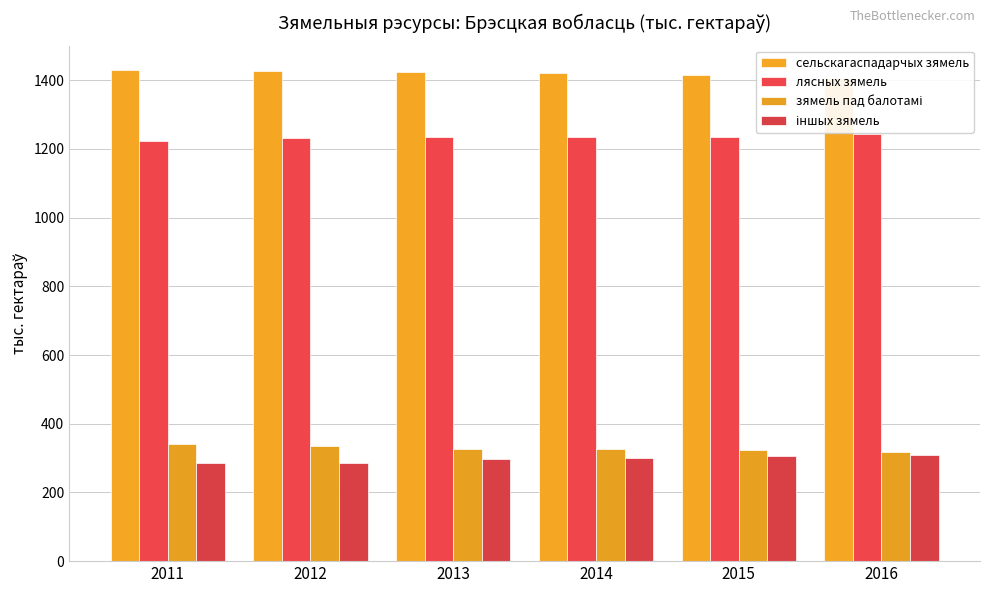

Is it true that іншых зямель equals 285.7 at 2011?

True